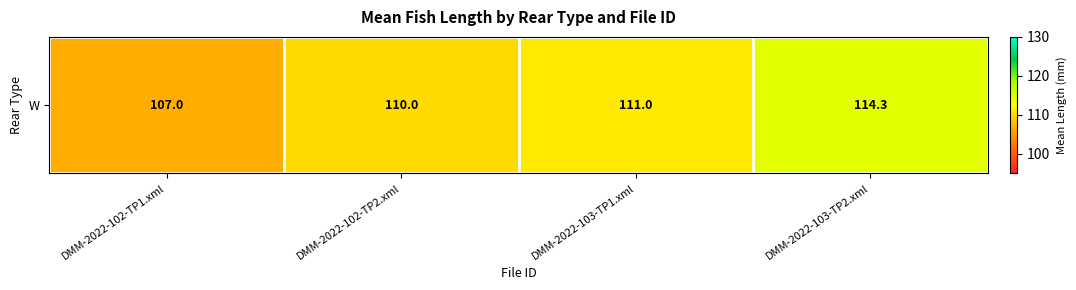

What is the greatest value displayed?

114.3